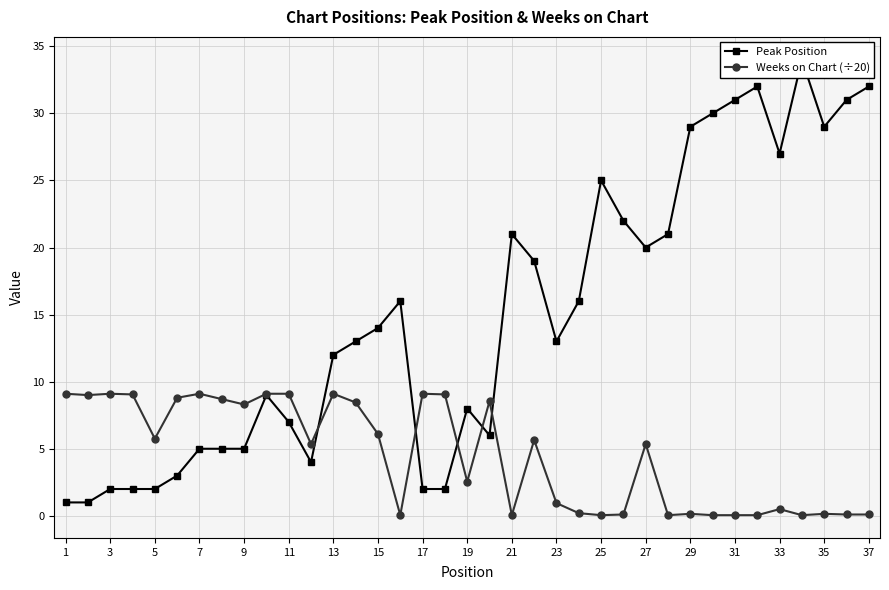

In Weeks on Chart (÷20), how many points are higher than both neighbors (excluding endpoints)?

10